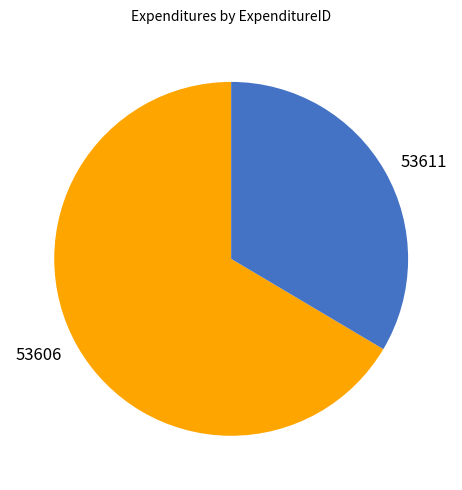

Is it true that 53611 is 34% of the pie?

True